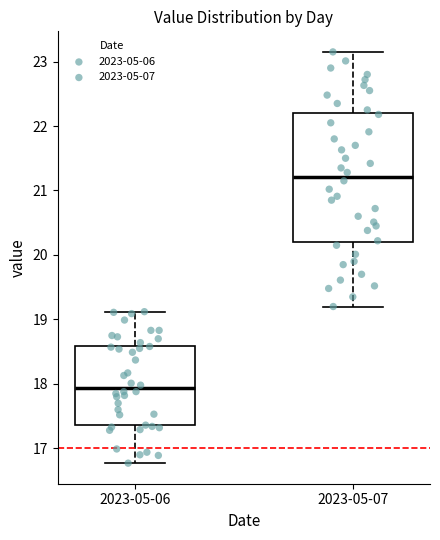

Where does the upper whisker of the box for 2023-05-06 end on the y-axis? The values are not printed on the chart, so give them approximately, as read against the axis.

19.1